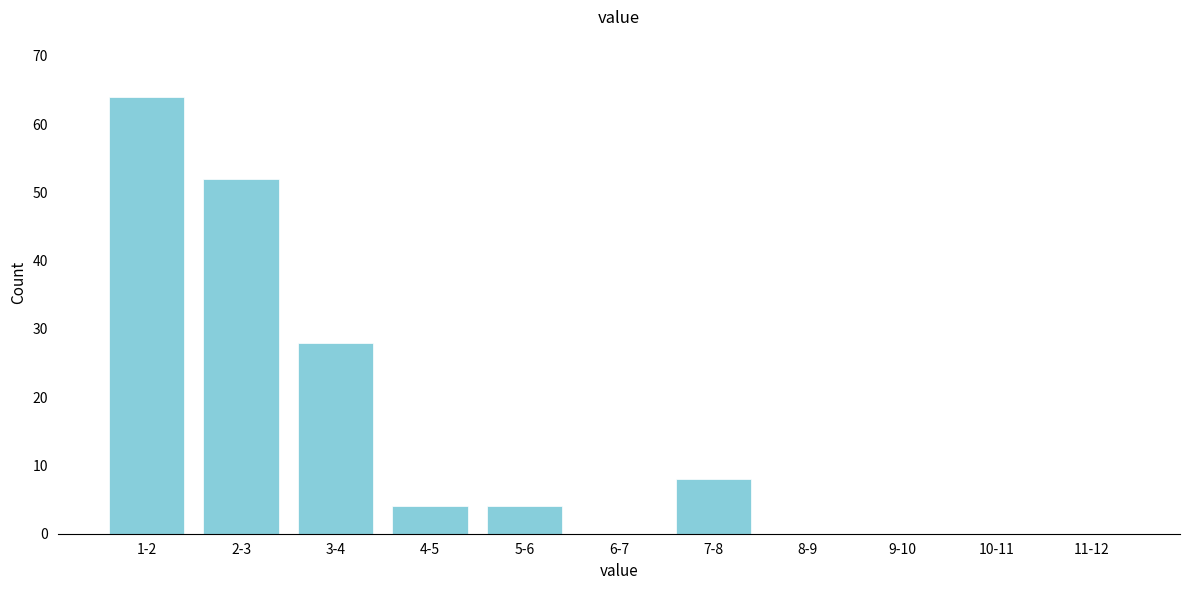

Reading left to right, transcribe all the data shown in this chart.

1-2=64	2-3=52	3-4=28	4-5=4	5-6=4	6-7=0	7-8=8	8-9=0	9-10=0	10-11=0	11-12=0